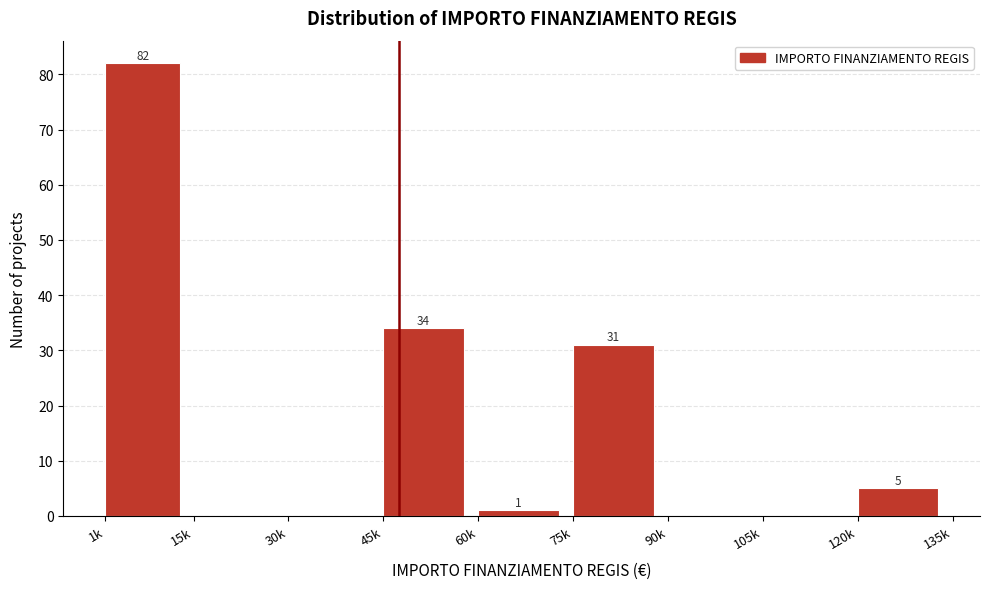

Reading right to left, extract all data points from this chart.

120k=5	105k=0	90k=0	75k=31	60k=1	45k=34	30k=0	15k=0	1k=82